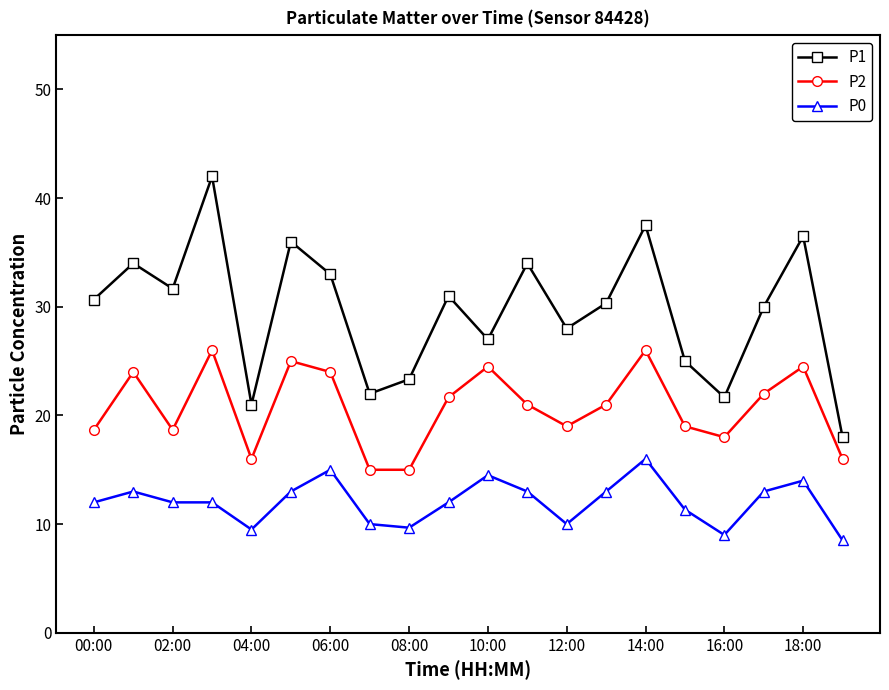

Rank the series by their average value, from highest to lowest.

P1, P2, P0